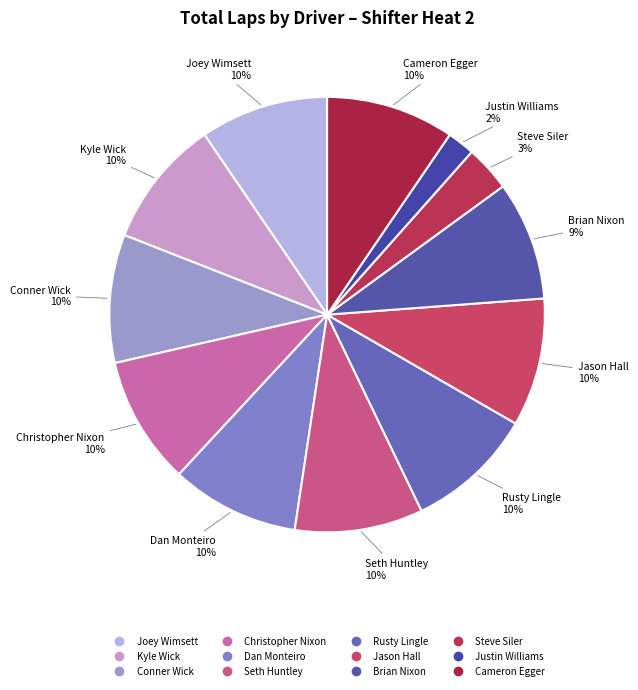

The Justin Williams slice represents 2% of the pie. True or false?

True